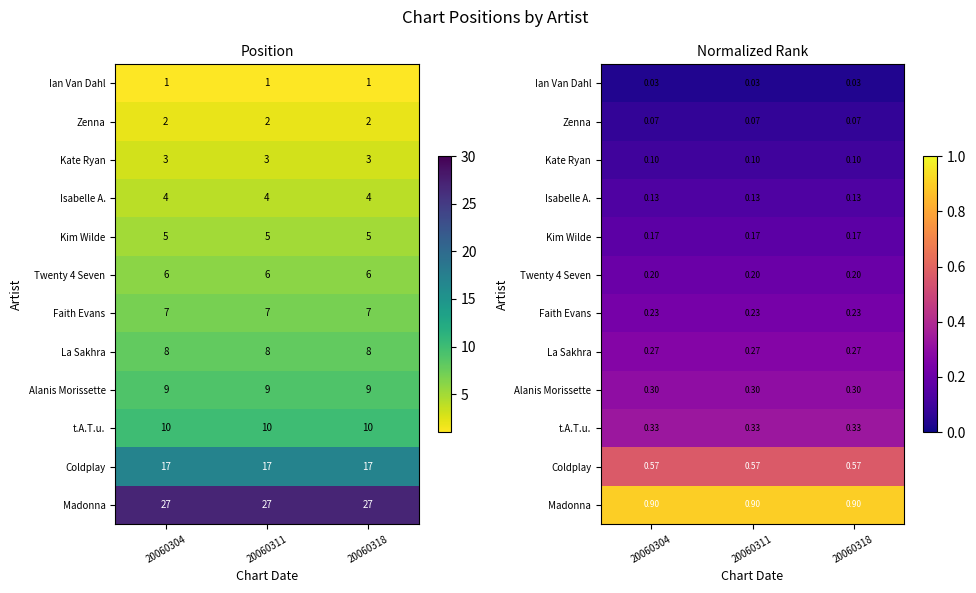

Rank the series at 20060304 from lowest to highest value.

Ian Van Dahl, Zenna, Kate Ryan, Isabelle A., Kim Wilde, Twenty 4 Seven, Faith Evans, La Sakhra, Alanis Morissette, t.A.T.u., Coldplay, Madonna